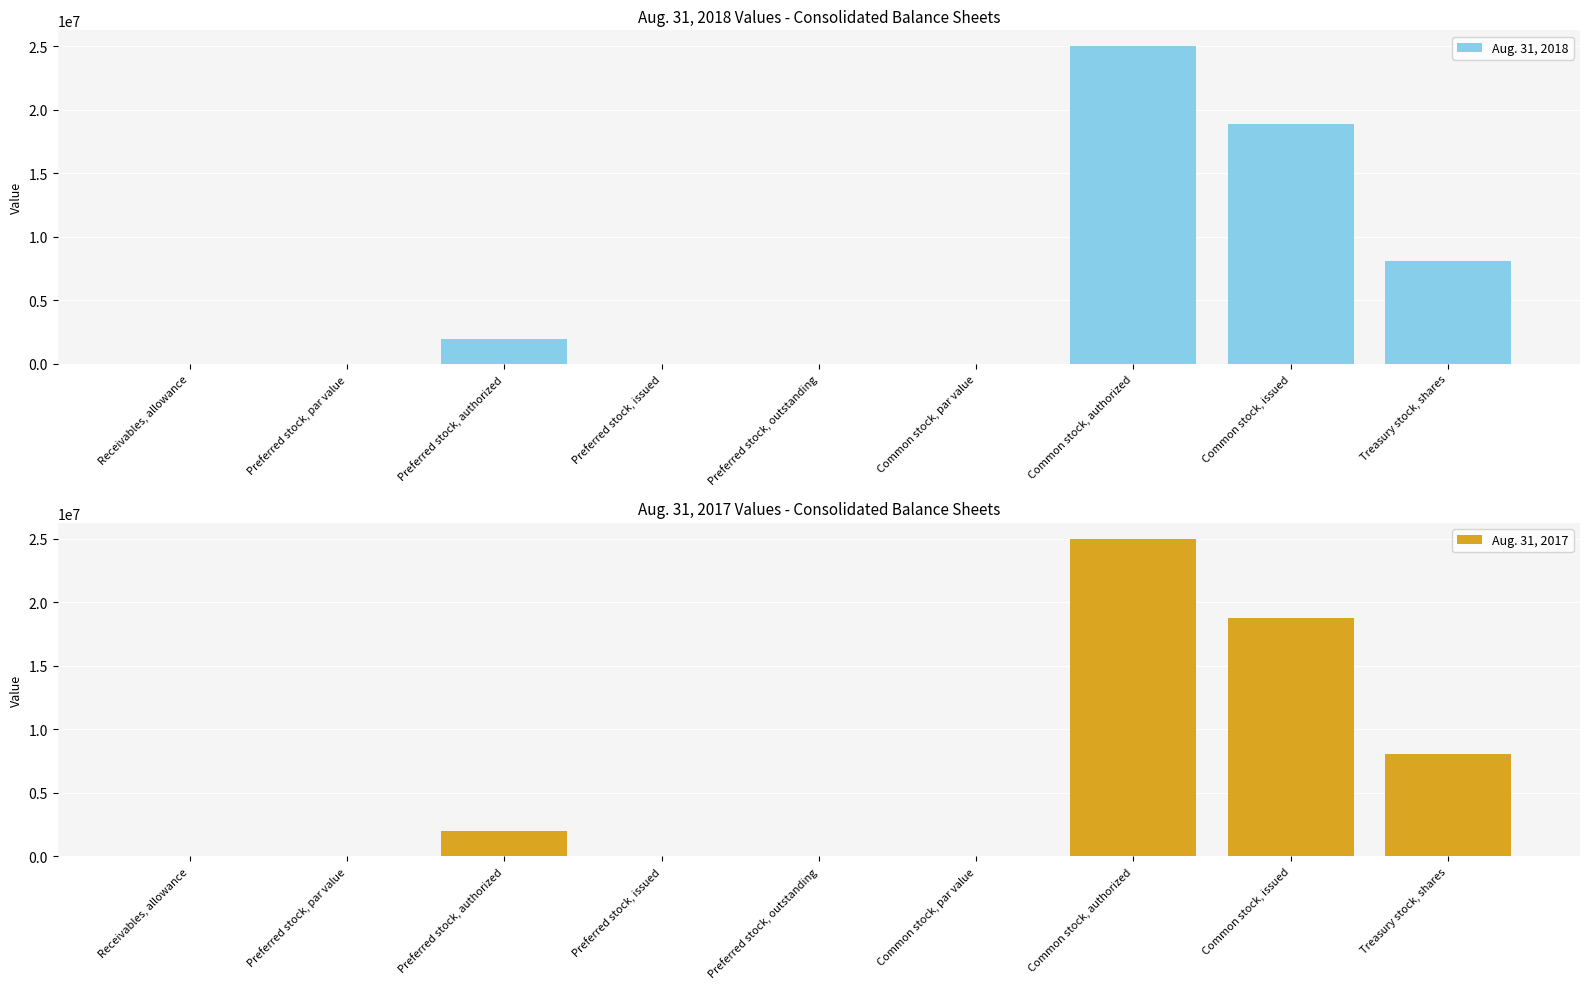

At which category does the chart reach its minimum across all series?

Preferred stock, issued